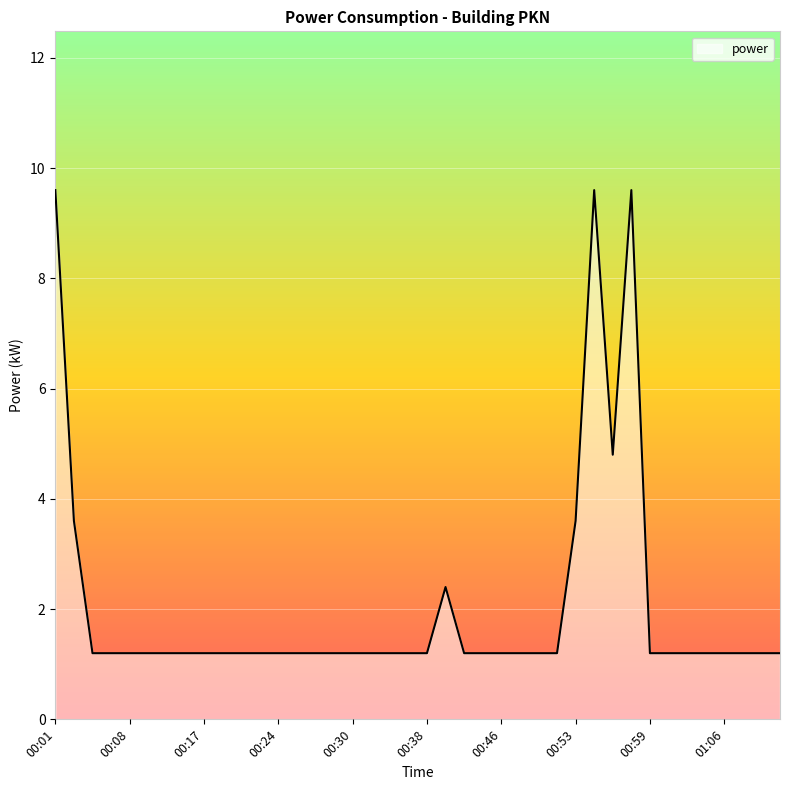

What is the difference between the maximum and minimum values?

8.4